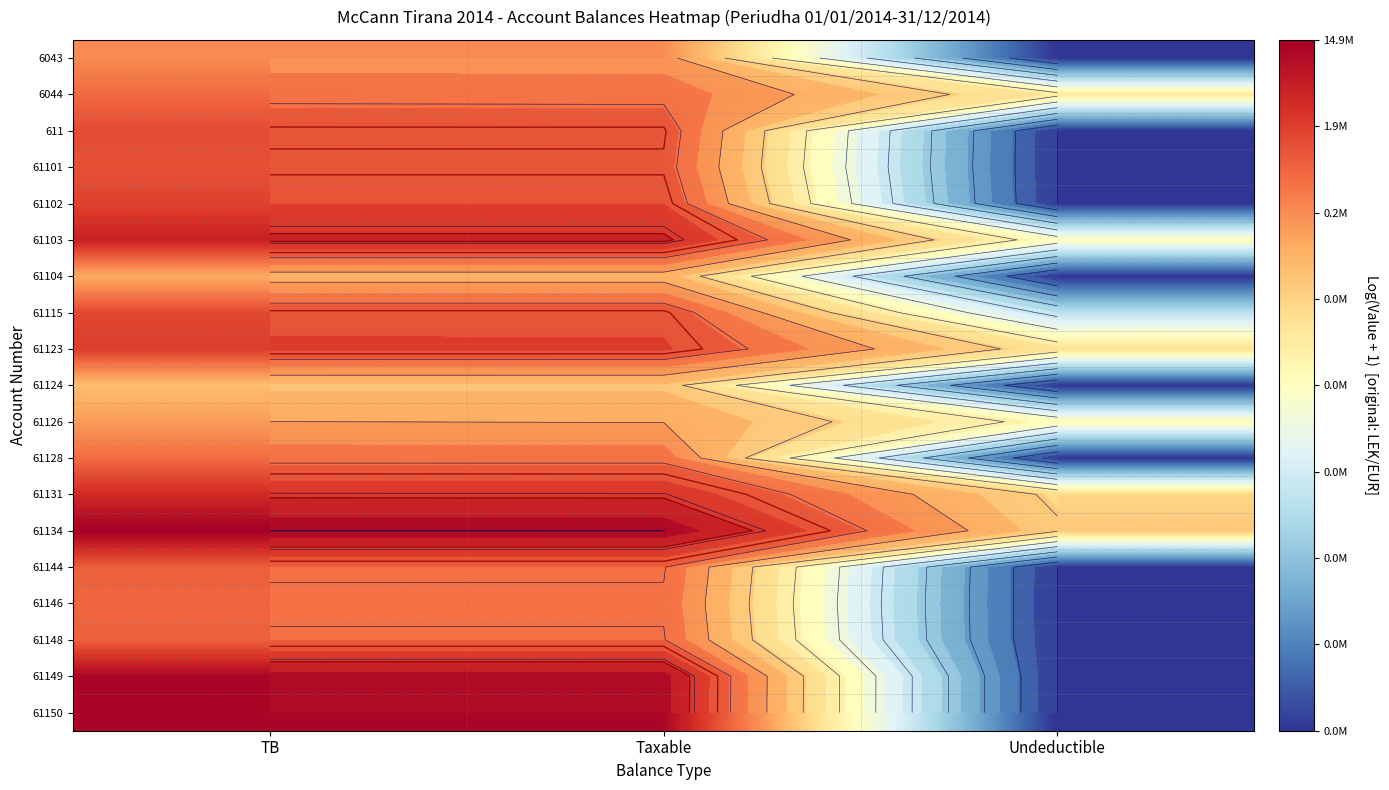

Which category has the highest value in the 61149 series?

TB